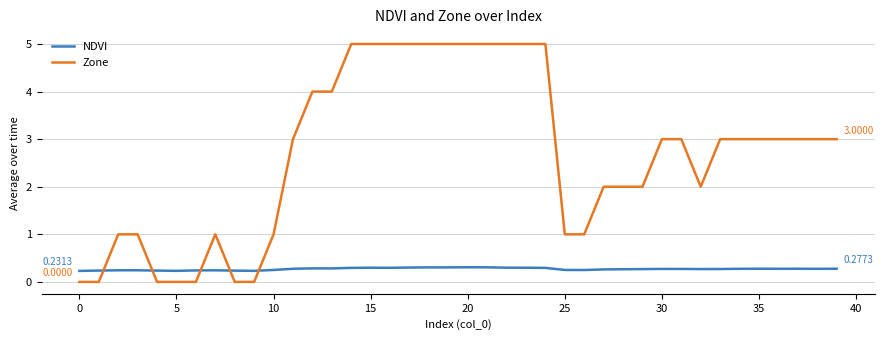

What are all the series names shown in the legend?

NDVI, Zone